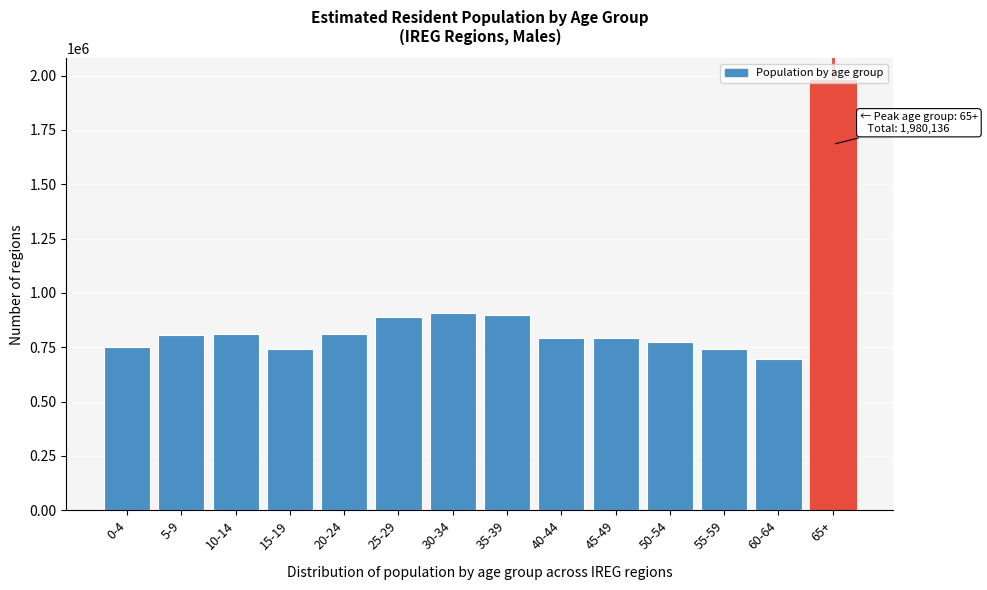

Which category has the lowest value across all series?

60-64